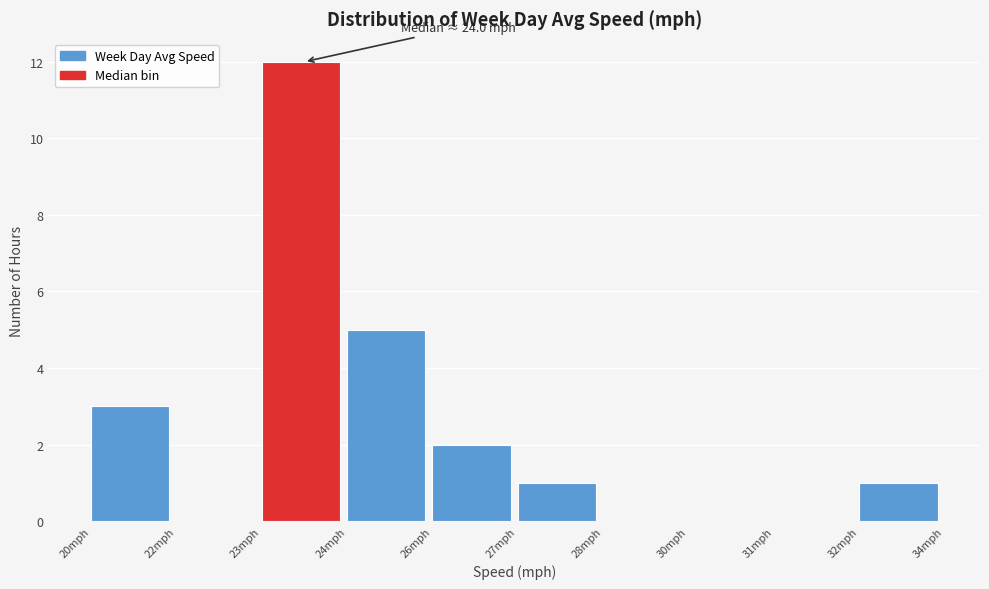

Reading left to right, transcribe all the data shown in this chart.

20mph=3	22mph=0	23mph=12	24mph=5	26mph=2	27mph=1	28mph=0	30mph=0	31mph=0	32mph=1